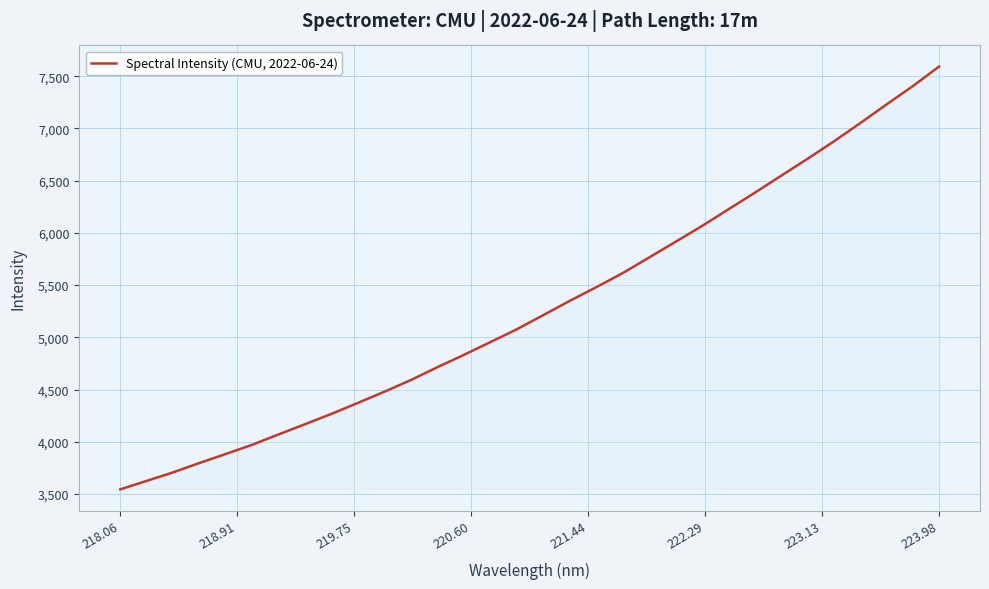

What is the maximum value shown in the chart?

7591.7